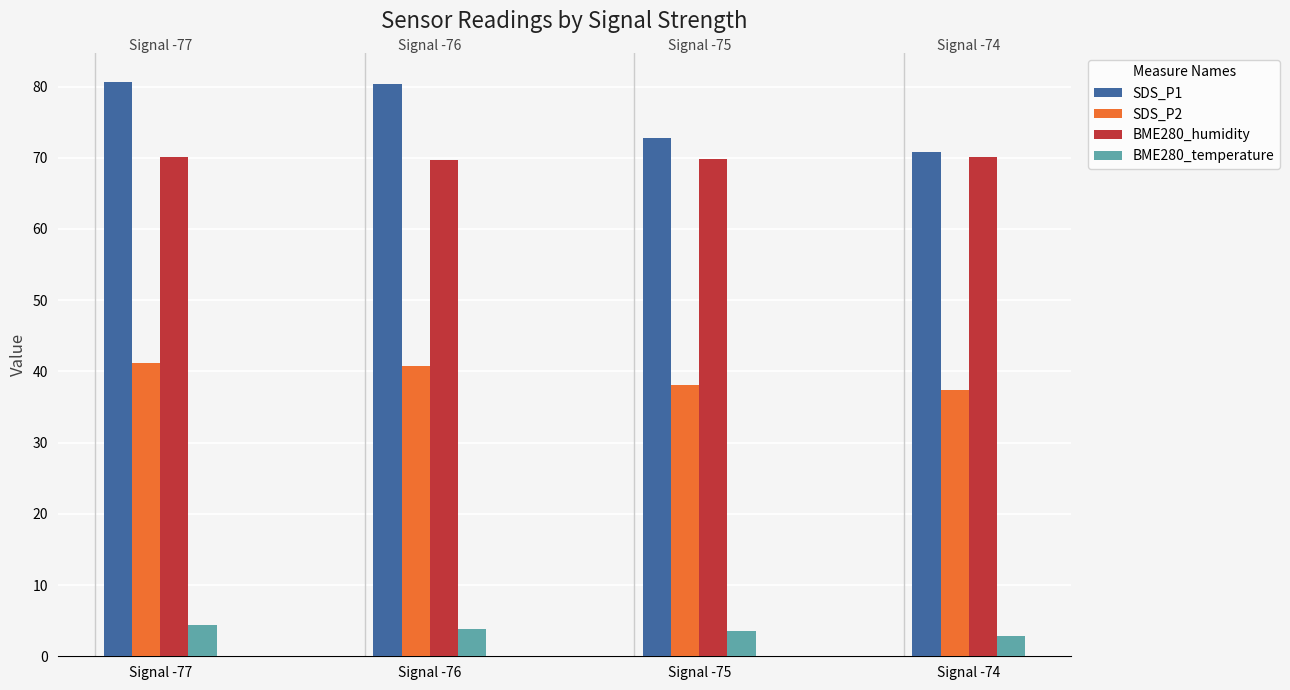

Which series has the largest range (max minus min)?

SDS_P1